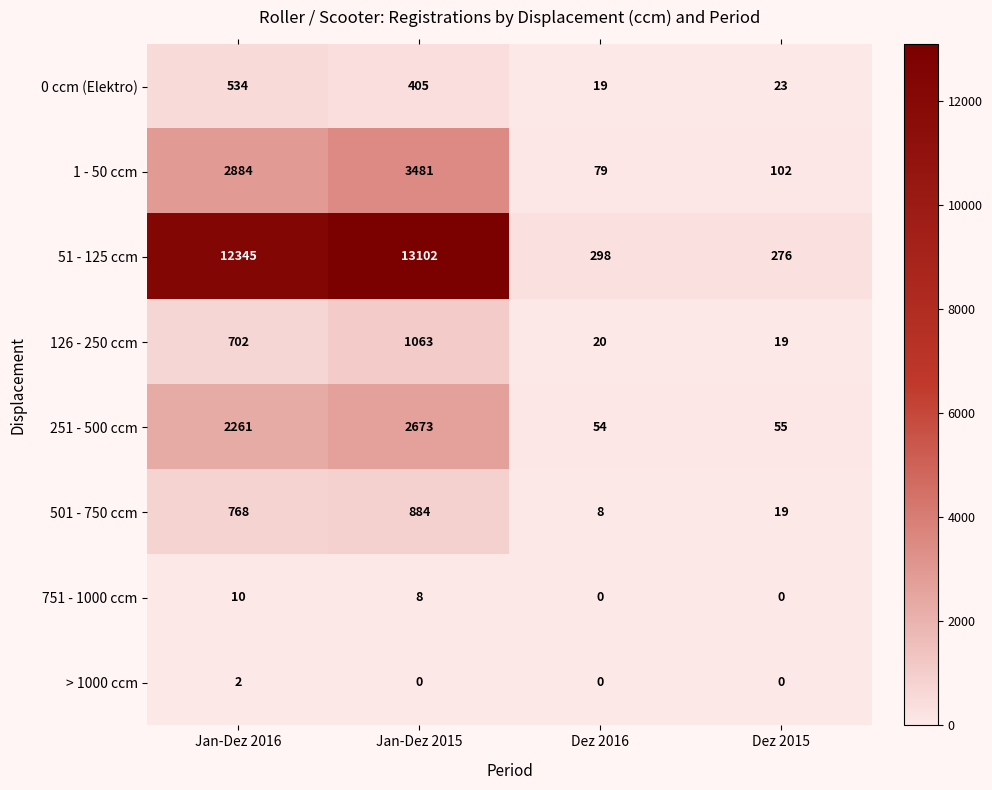

How many distinct data groups are displayed?

8